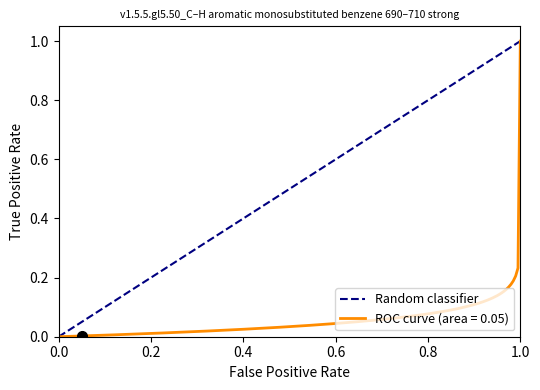

At which label does ROC curve (area = 0.05) reach its peak?

1.0